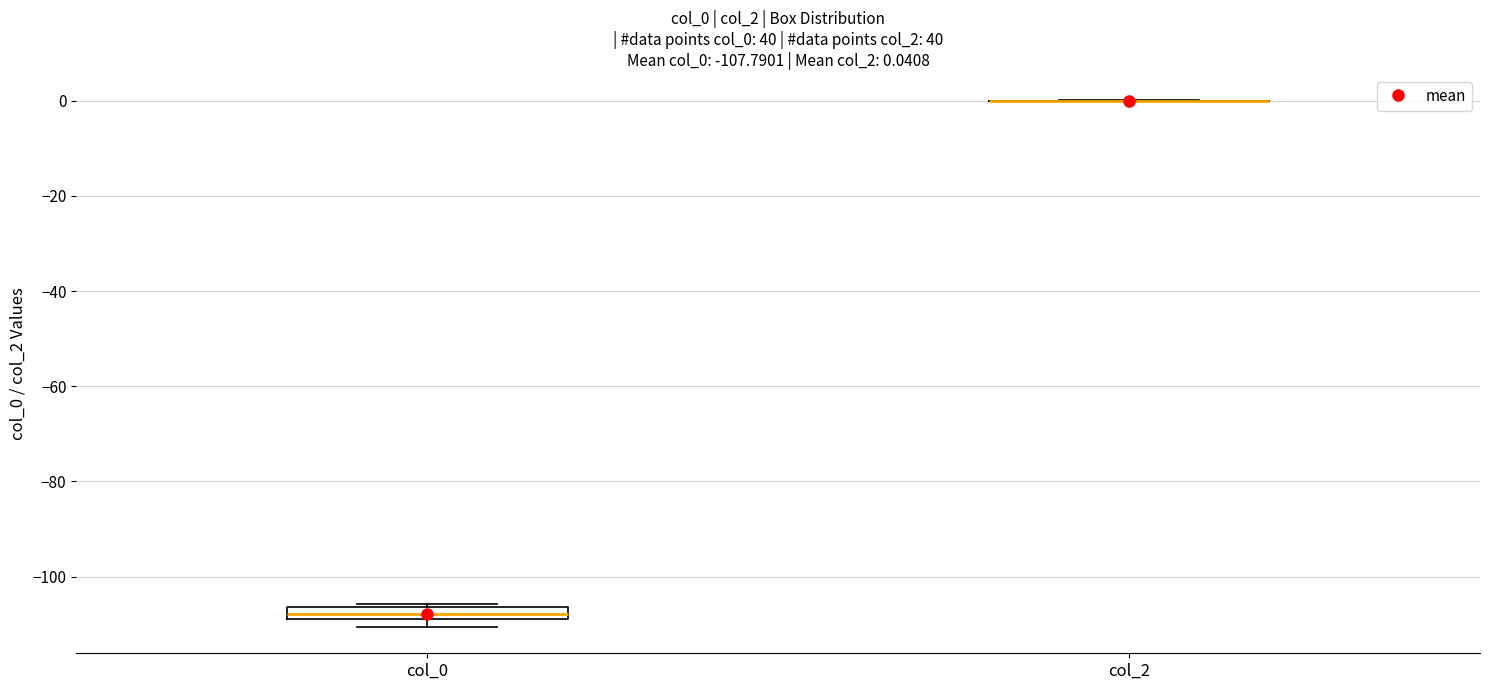

Which box is the tallest, from its lower edge to its upper edge?

col_0